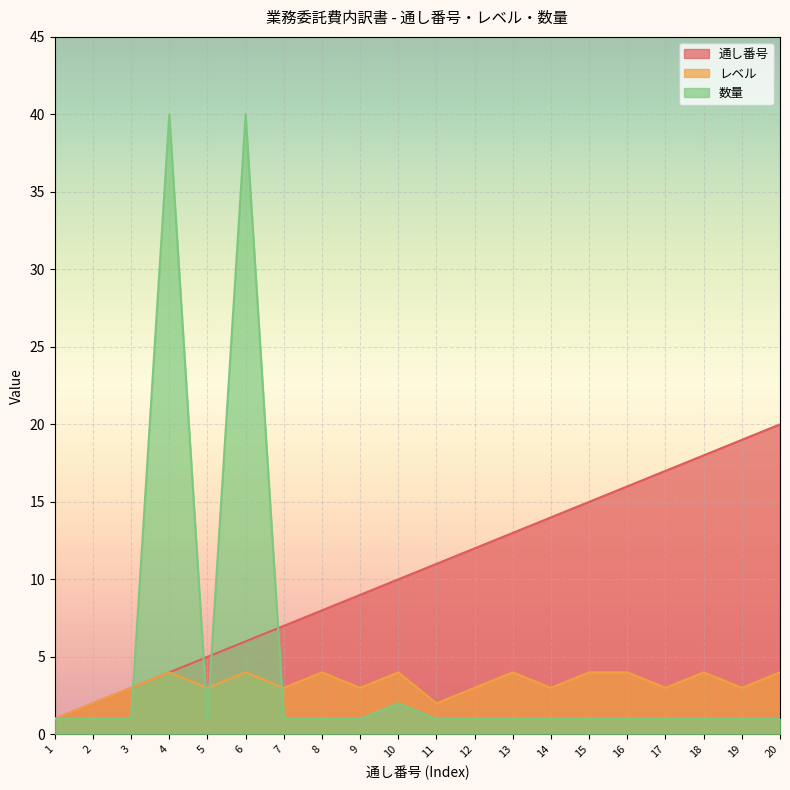

True or false: 数量 has a value of 1 at 9.

False